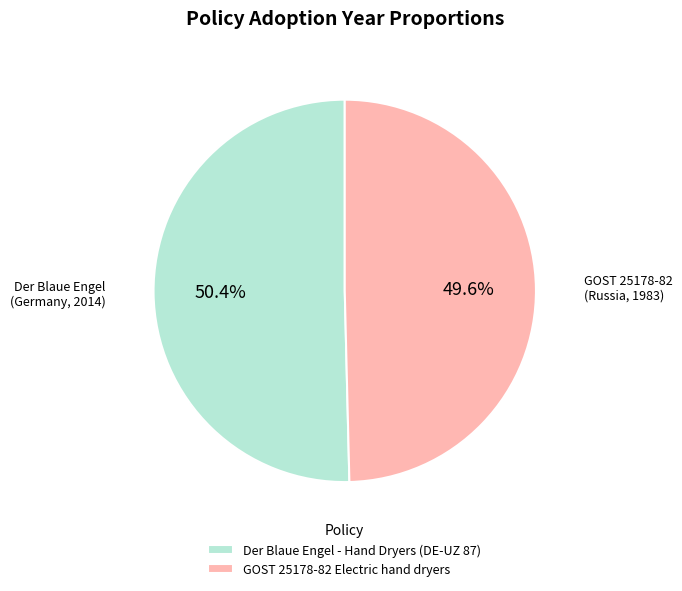

To the nearest percent, what is the difference between the Der Blaue Engel - Hand Dryers (DE-UZ 87) and GOST 25178-82 Electric hand dryers slice percentages?

1%